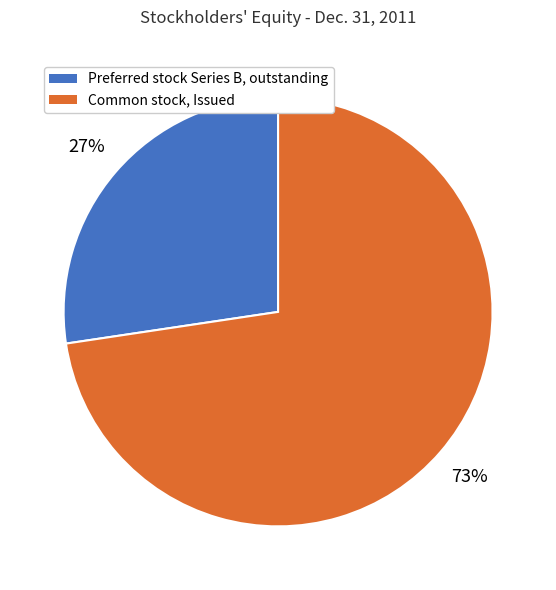

Which category has the biggest portion of the pie?

Common stock, Issued